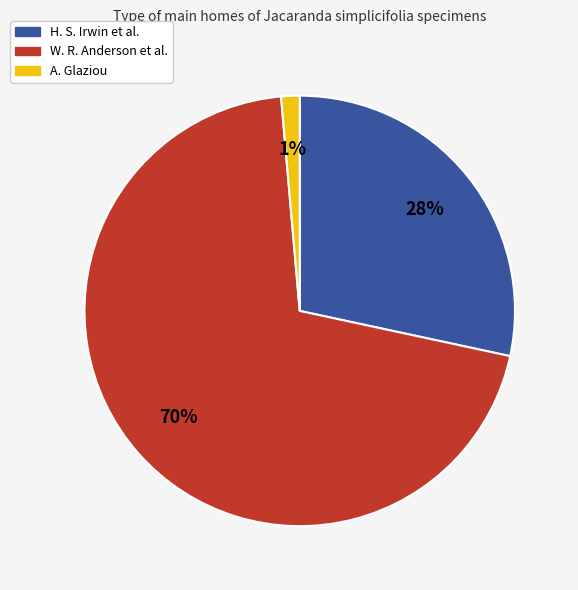

How many slices are in this pie chart?

3